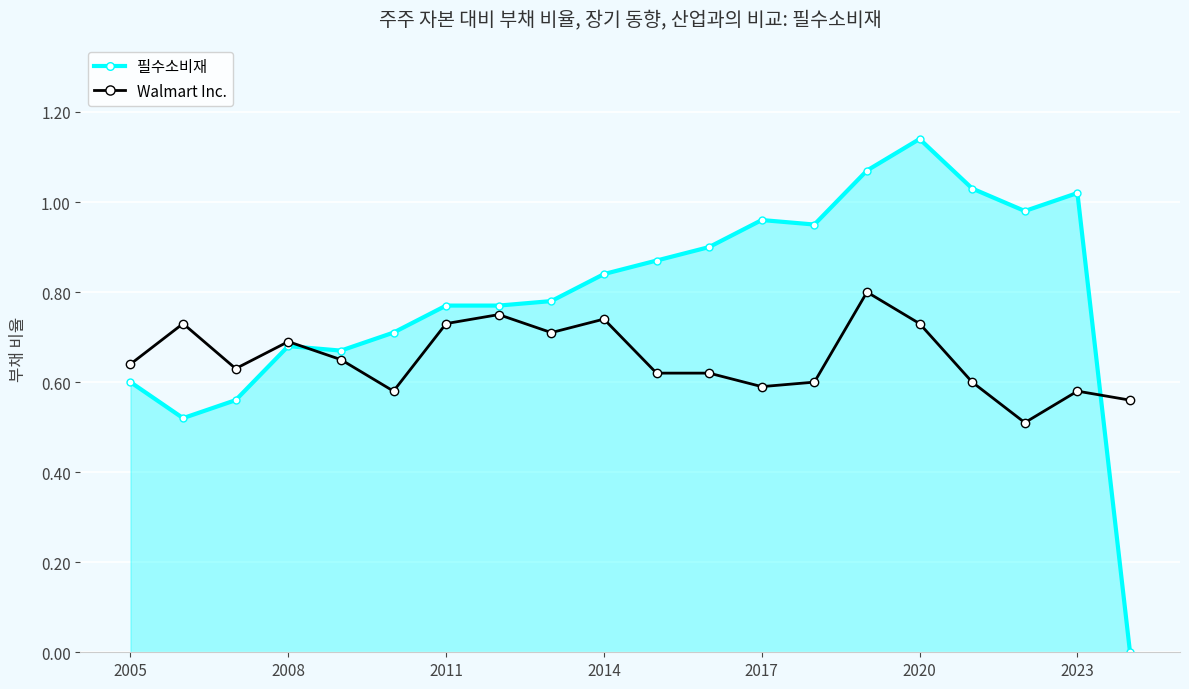

True or false: Walmart Inc. has more than 2 points higher than both neighbors.

True